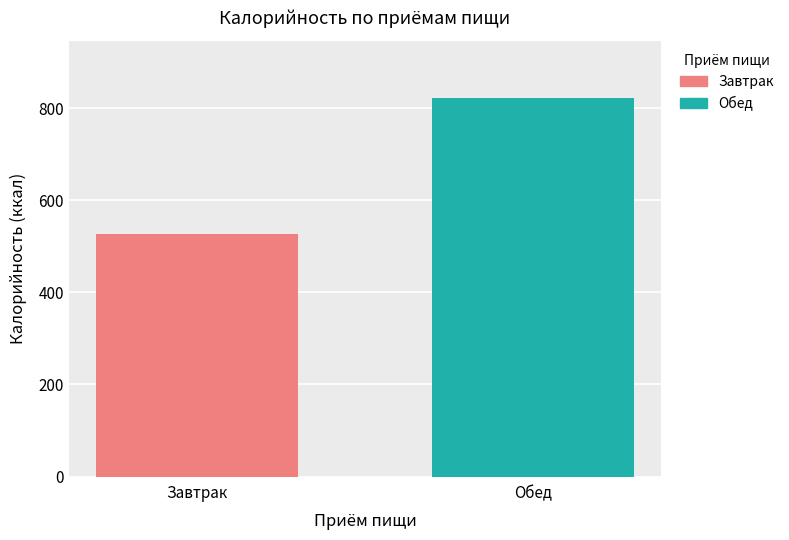

Rank the series by their maximum value, from lowest to highest.

Завтрак, Обед